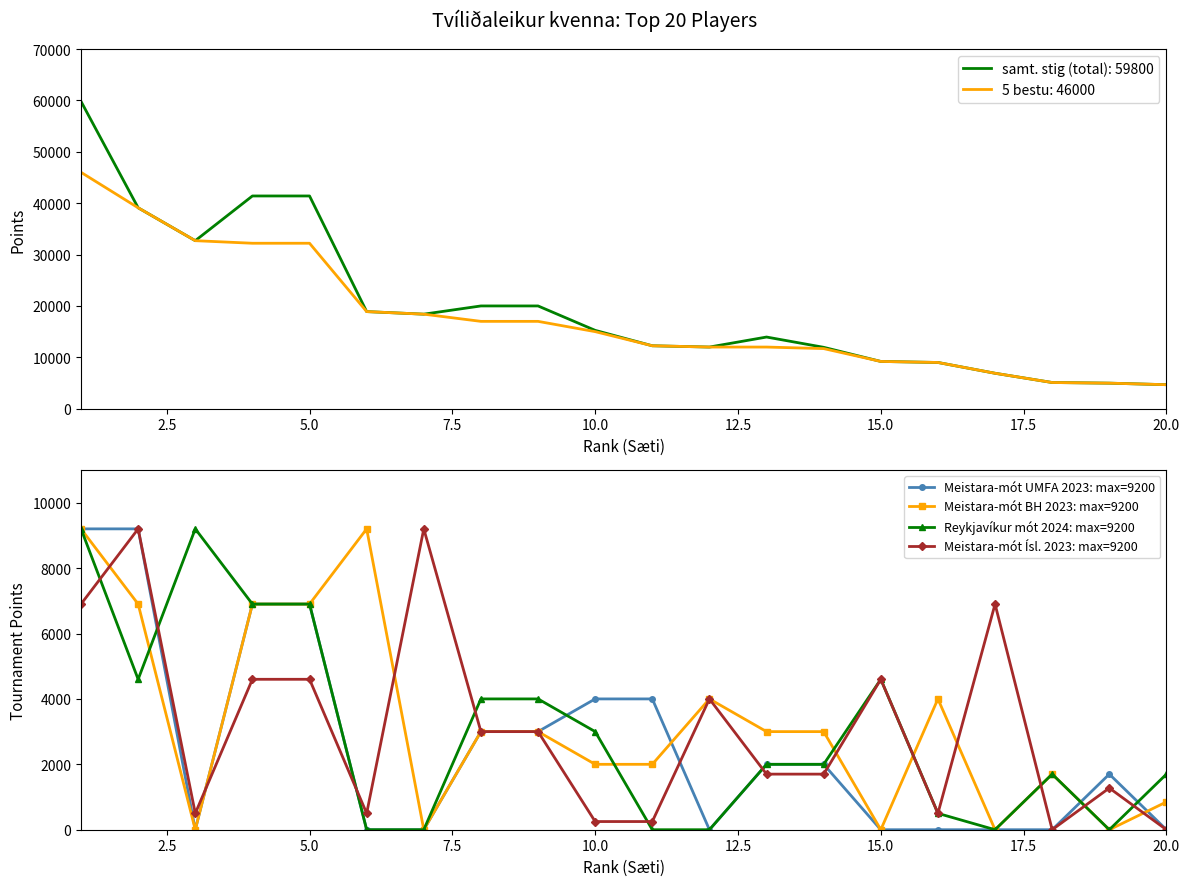

True or false: Reykjavíkur mót 2024: max=9200 has more than 2 interior local peaks.

True